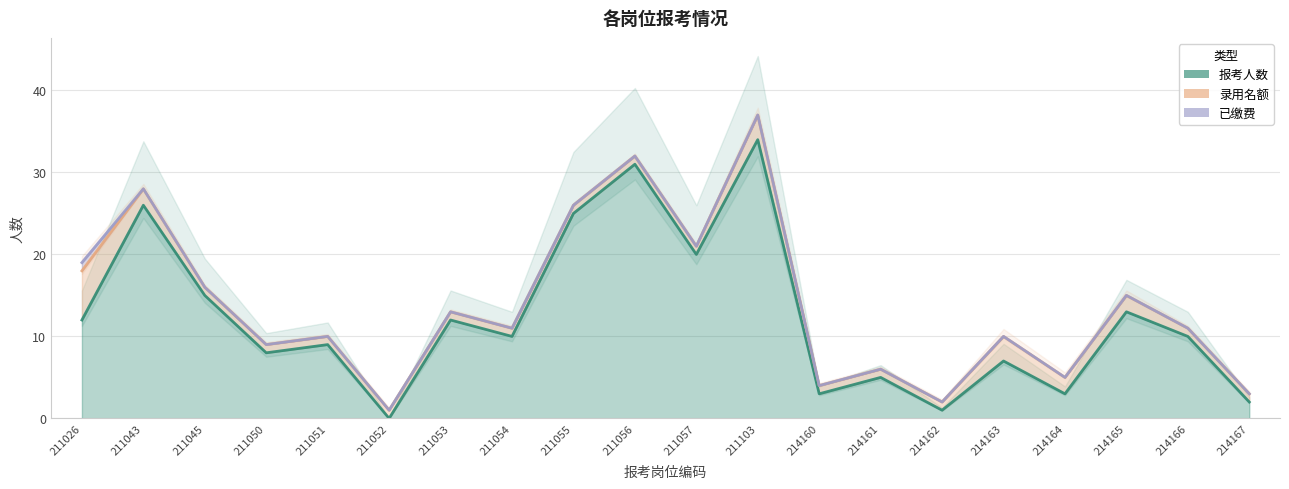

What is the value of the 录用名额 point at the 14th from the left?

6